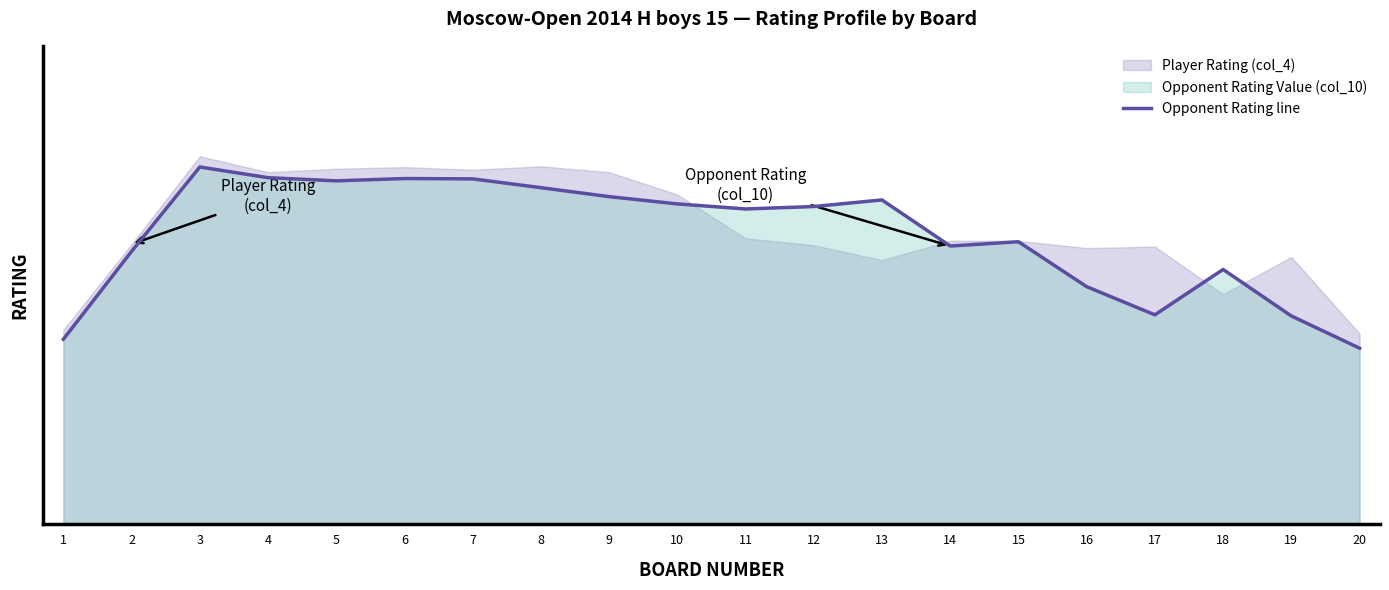

What is the sum of all values?

31437.0